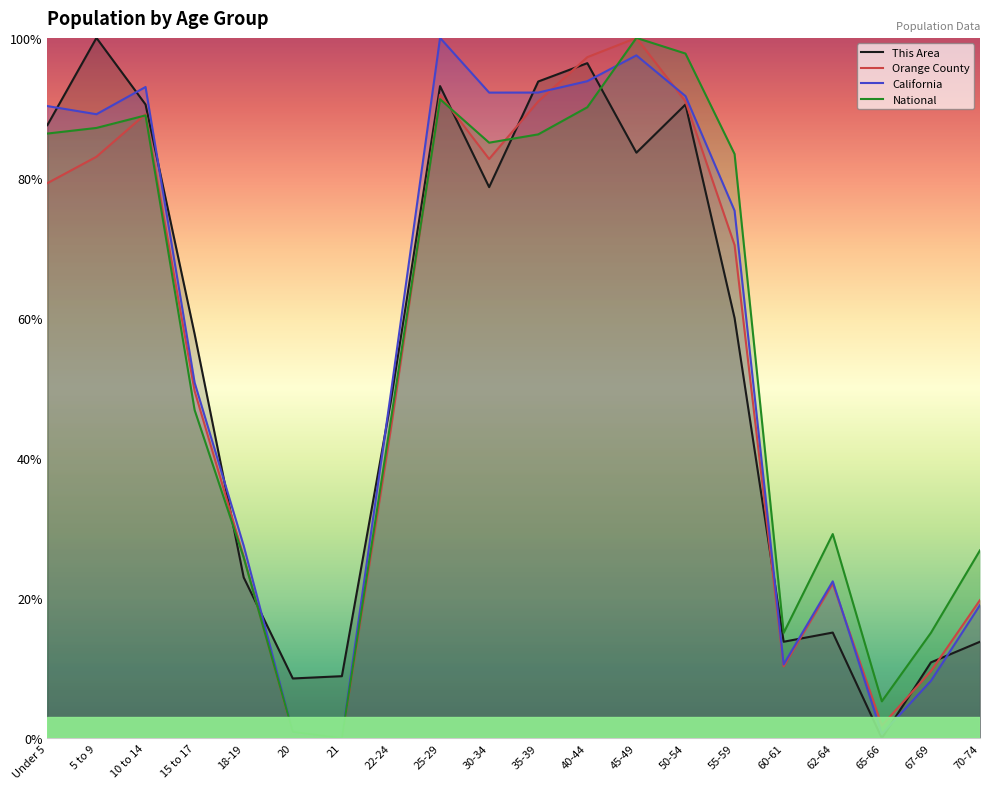

Which series has the largest range (max minus min)?

This Area